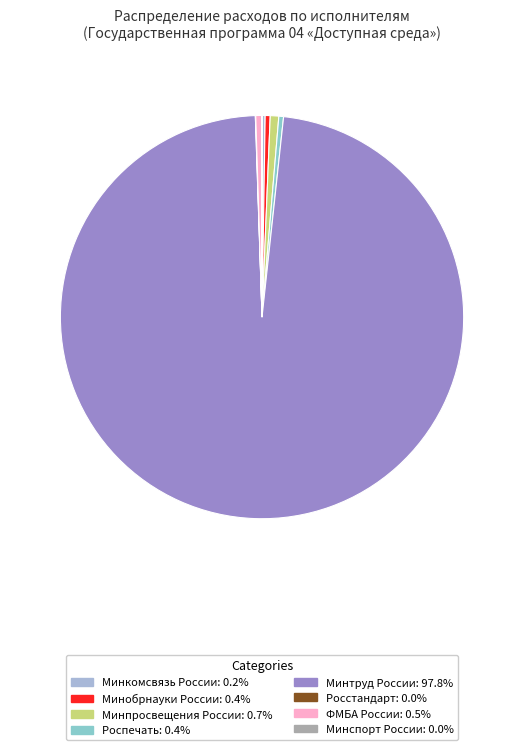

Which has a higher value, Минкомсвязь России or Минтруд России?

Минтруд России